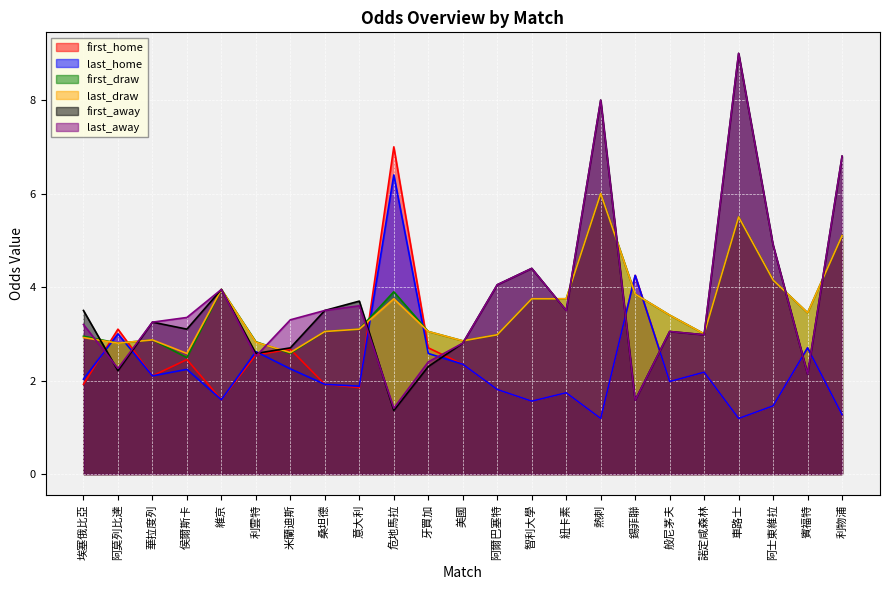

What is the sum of all first_home values?

53.5